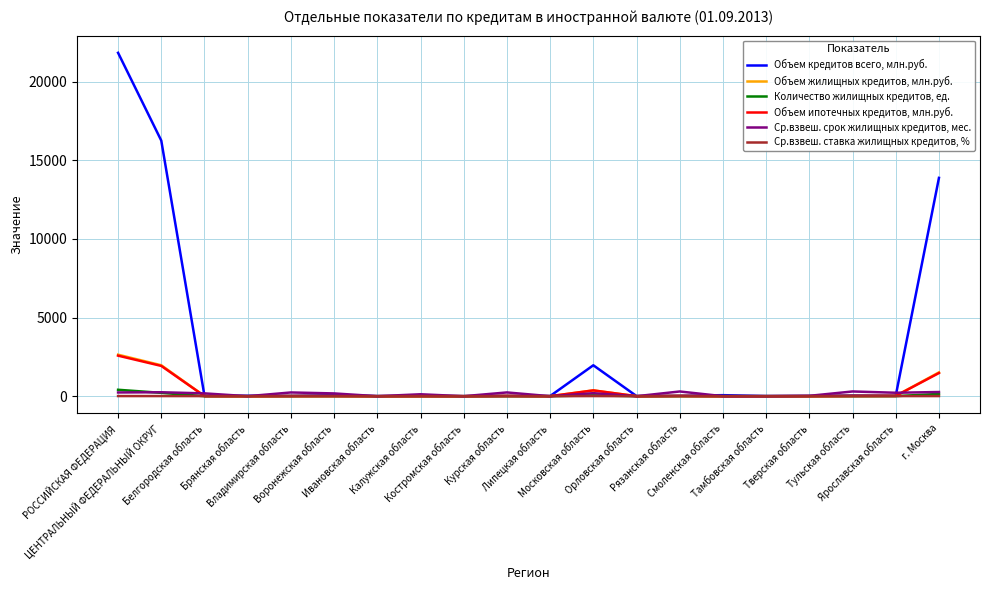

Which series has the largest total across all categories?

Объем кредитов всего, млн.руб.